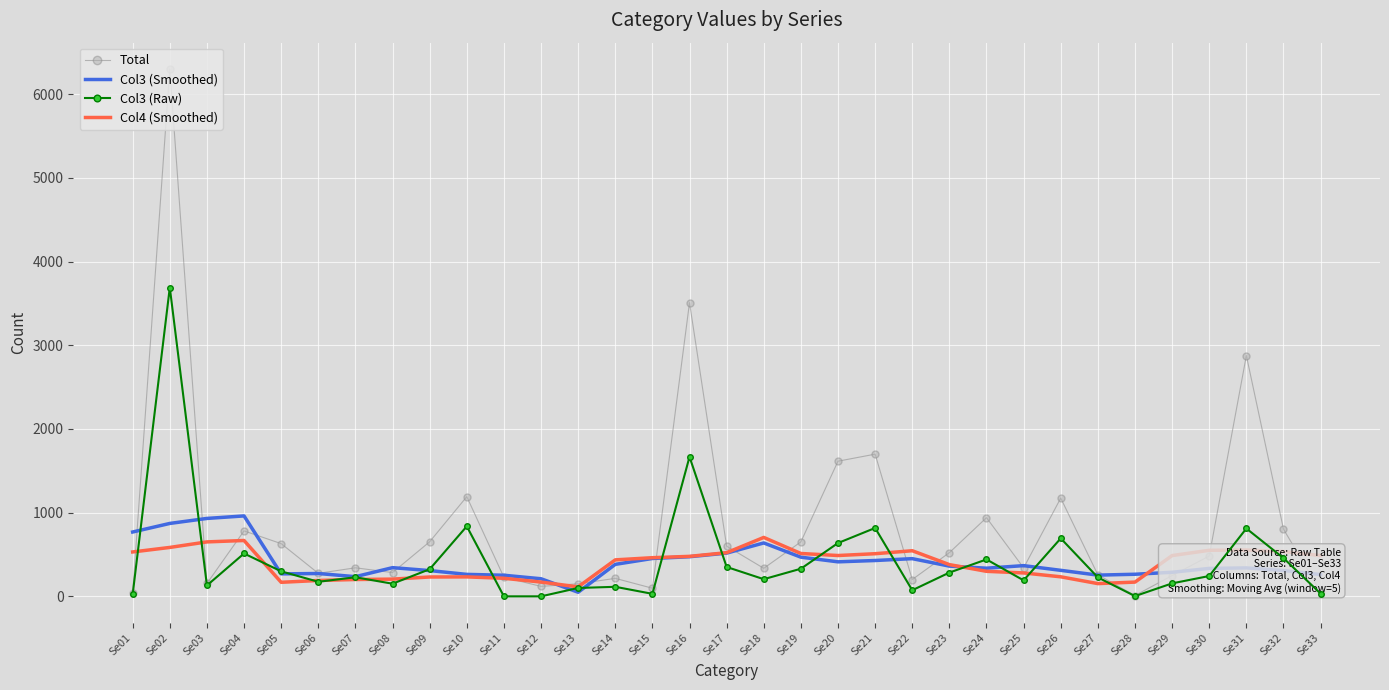

What is the sum of the Col3 (Smoothed) values at Se05 and Se02?

1139.8